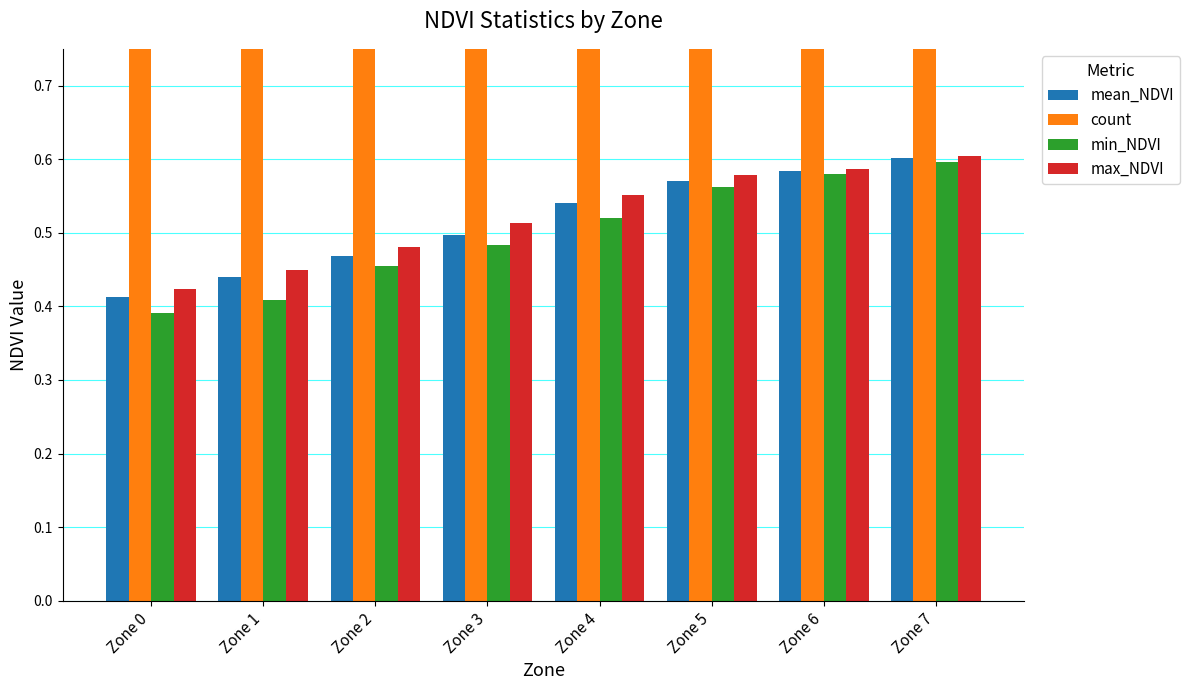

Is the value of mean_NDVI at Zone 2 greater than the value of max_NDVI at Zone 4?

No